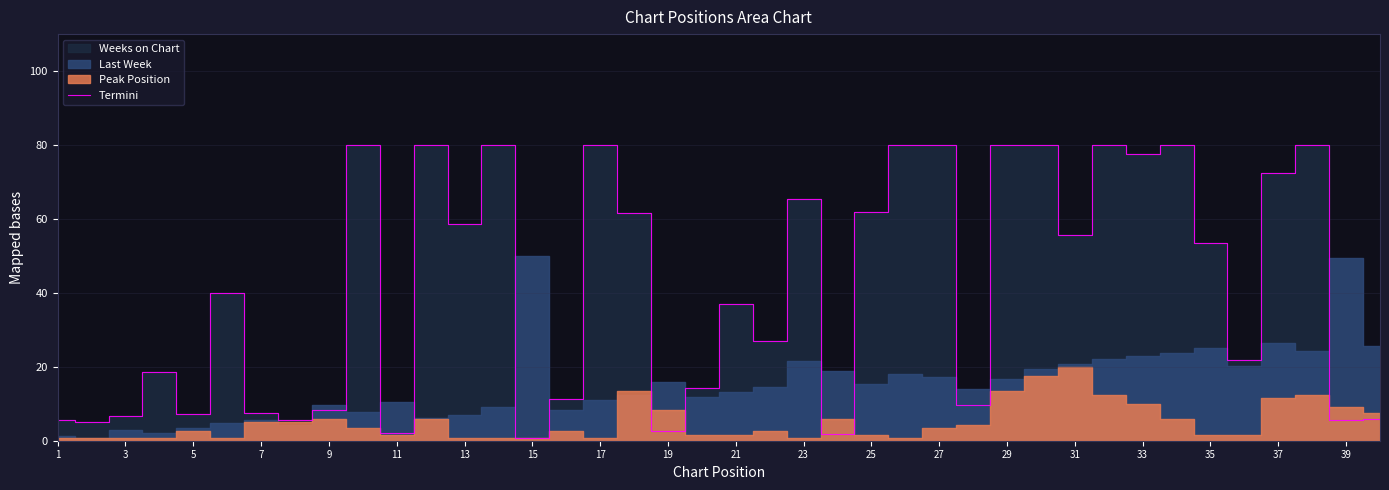

Reading right to left, what are all the values shown in this chart?

5.9	5.5	80.0	72.4	21.9	53.5	80.0	77.5	80.0	55.6	80.0	80.0	9.7	80.0	80.0	61.9	1.7	65.3	26.9	37.1	14.3	2.5	61.5	80.0	11.4	0.8	80.0	58.5	80.0	2.1	80.0	8.4	5.5	7.6	40.0	7.2	18.5	6.7	5.1	5.5